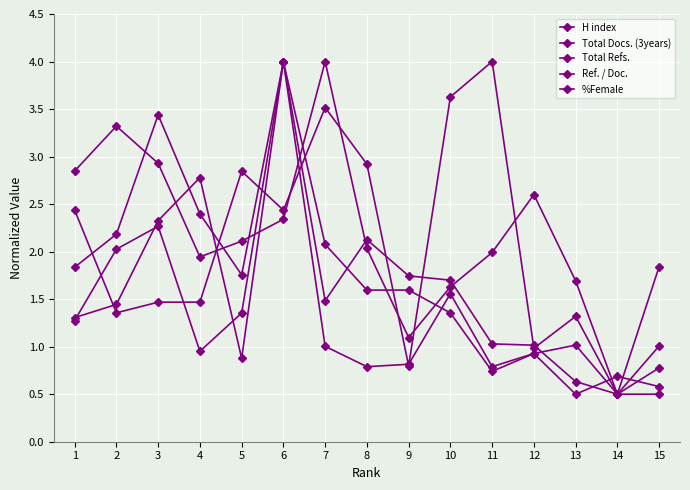

What is the difference between the %Female values at 7 and 11?

0.5